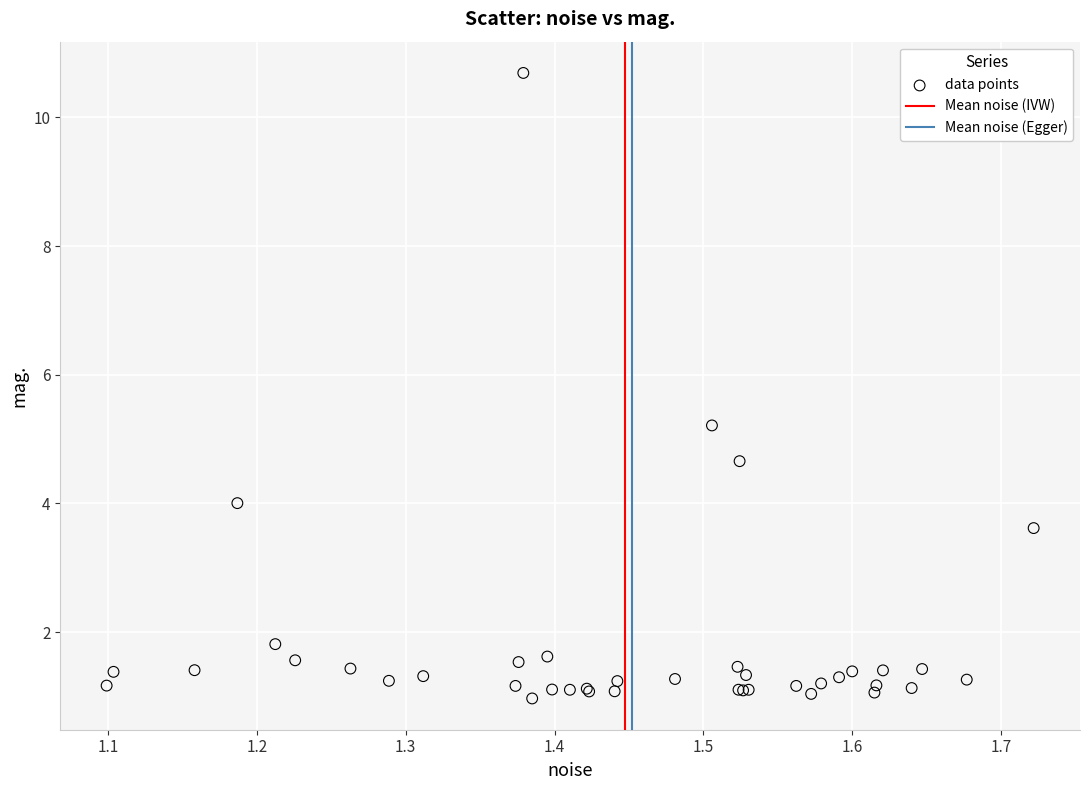

What Y value in the scatter plot is closest to 5?

5.2